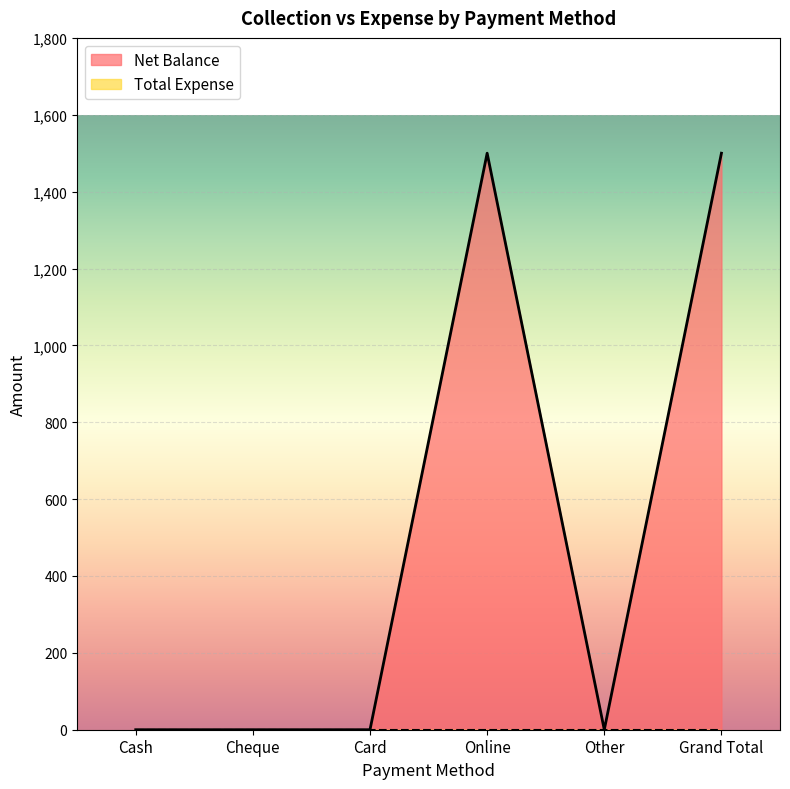

Does the chart display data point markers on the line(s)?

No